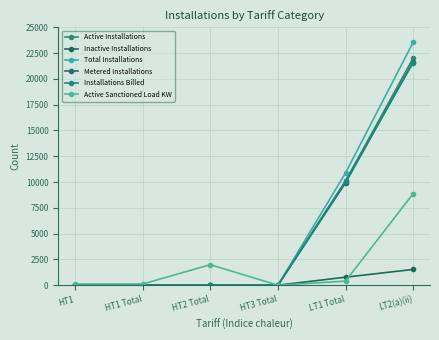

Count the number of data series in this chart.

6